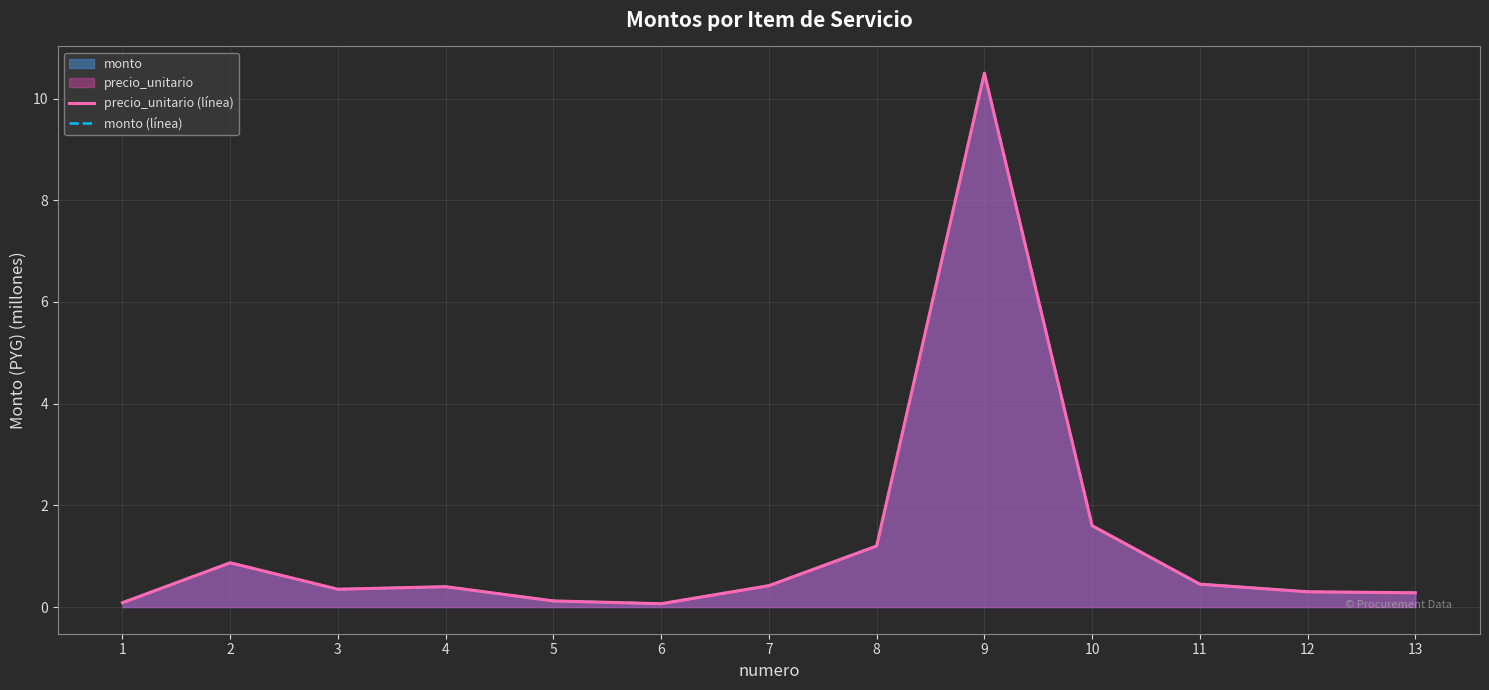

True or false: monto (línea) and precio_unitario (línea) cross at least once.

False